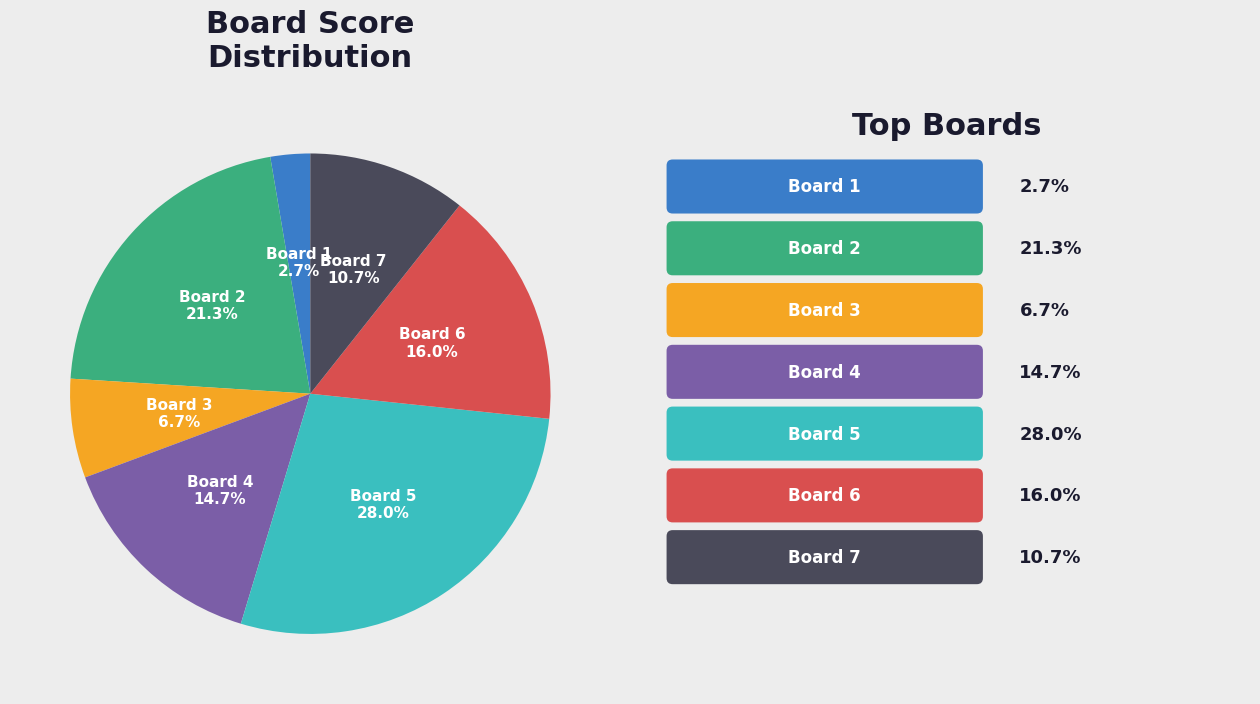

Is there any slice that represents more than half of the pie?

No